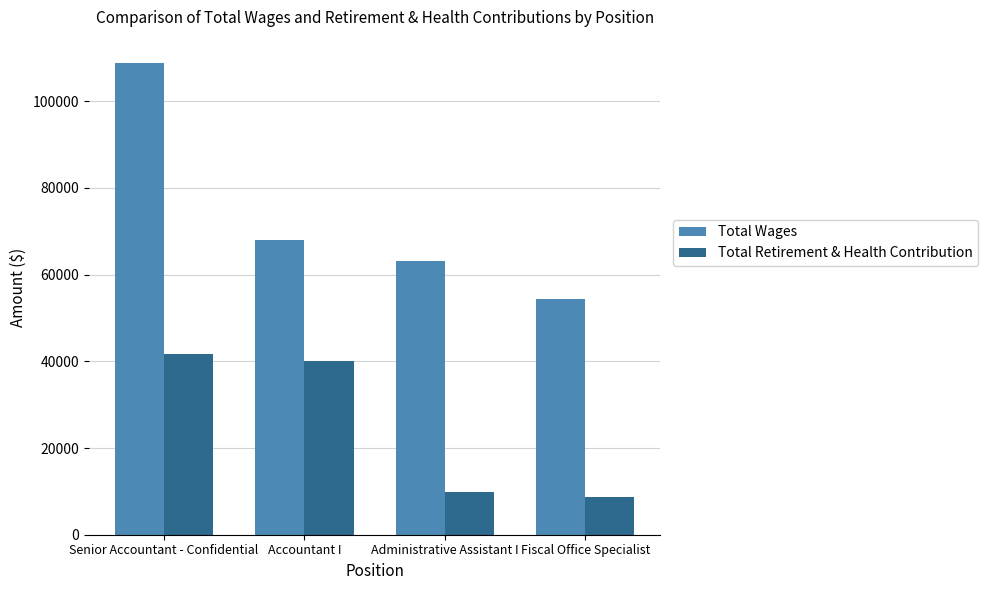

Which series has the widest spread of values?

Total Wages